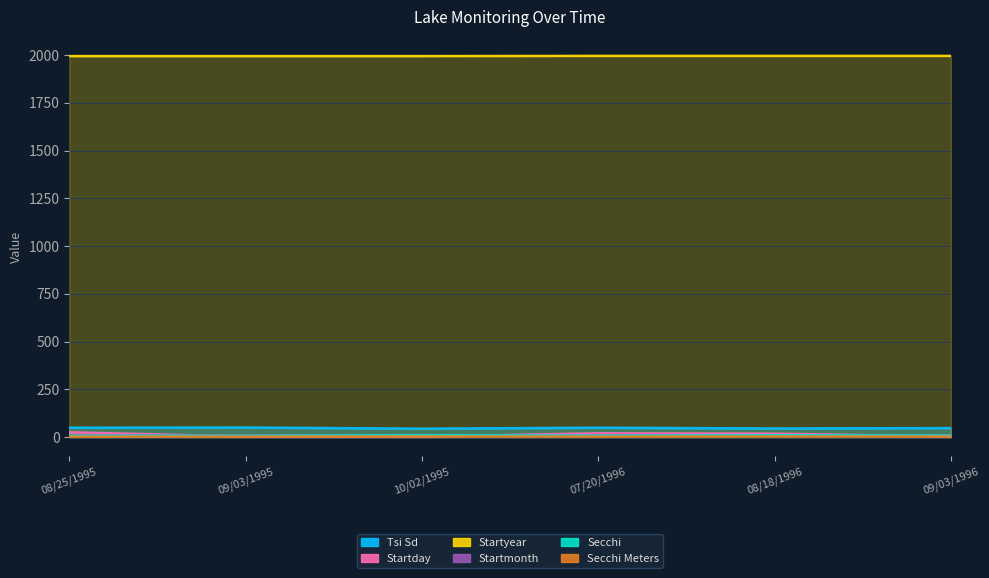

What are all the series names shown in the legend?

Secchi, Secchi Meters, Tsi Sd, Startmonth, Startday, Startyear